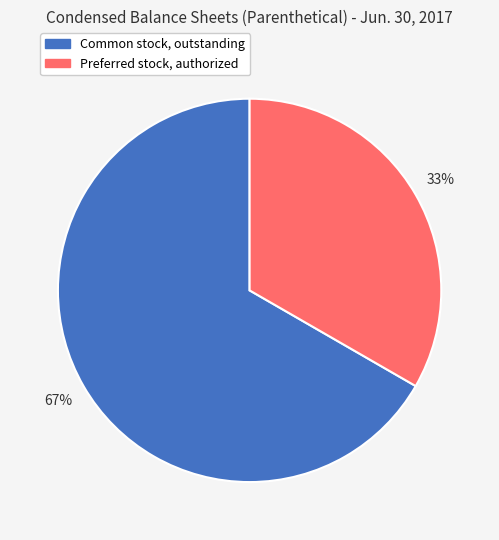

Which category has the biggest portion of the pie?

Common stock, outstanding